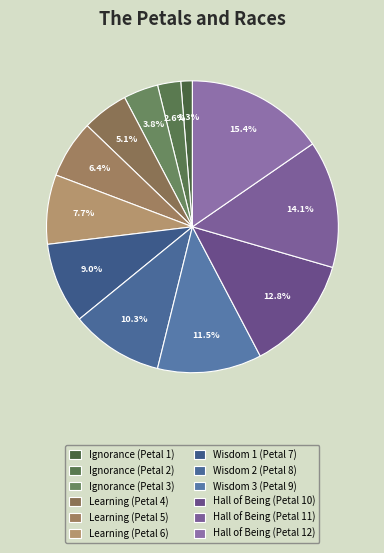

The Learning (Petal 5) slice represents 6% of the pie. True or false?

True